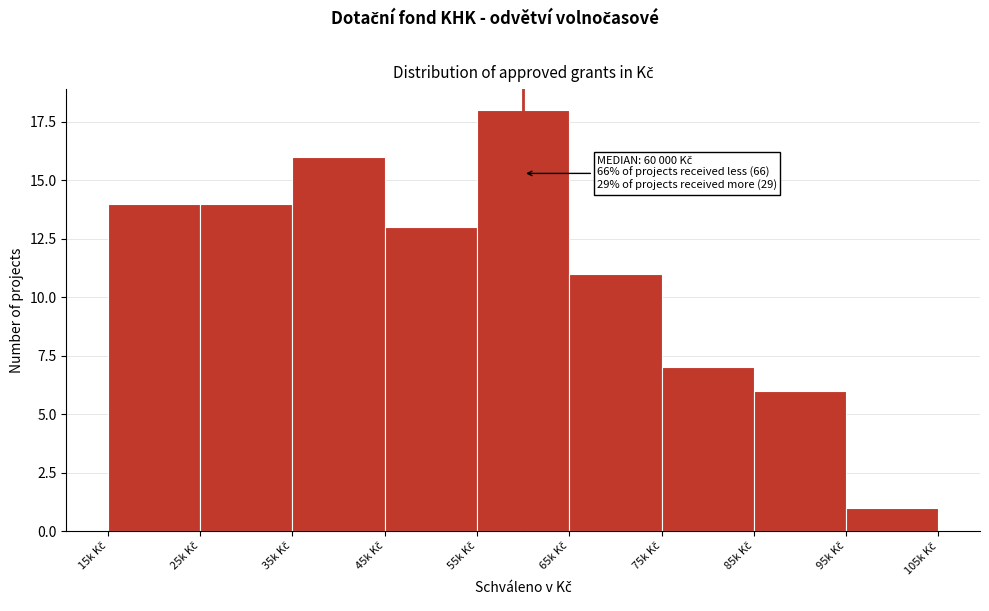

Reading left to right, what are all the values shown in this chart?

14	14	16	13	18	11	7	6	1